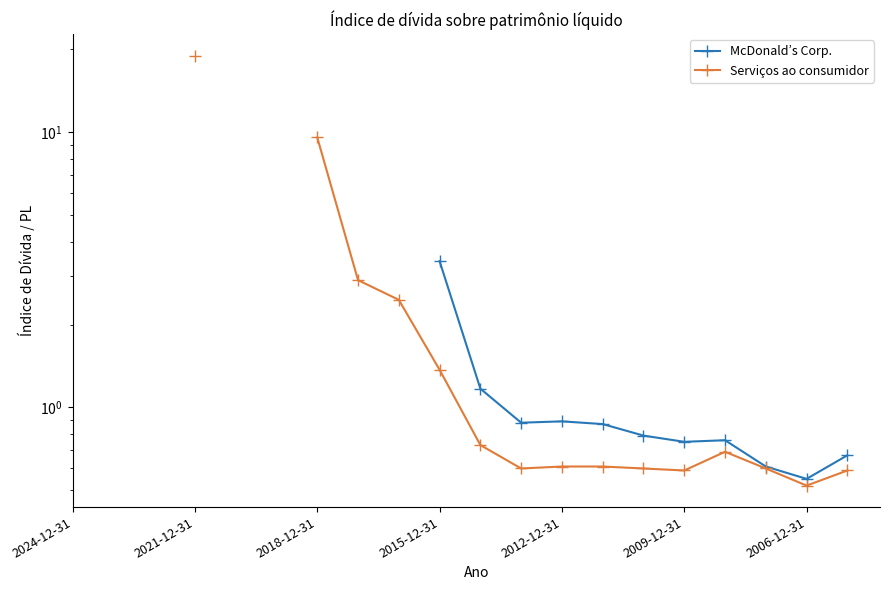

What is the difference between the highest and lowest values at 13?

0.3